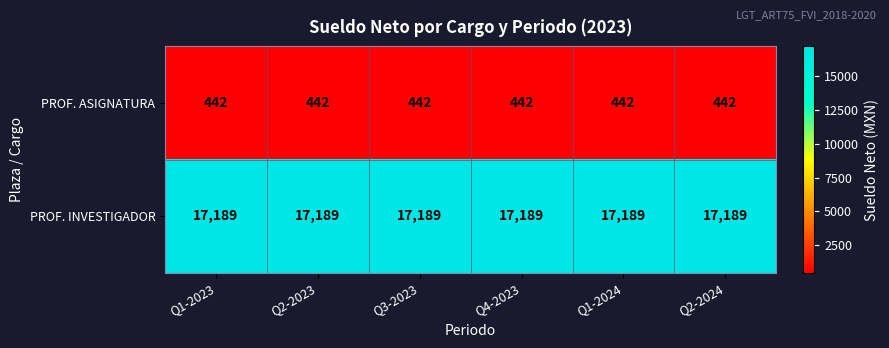

Count the number of data series in this chart.

2